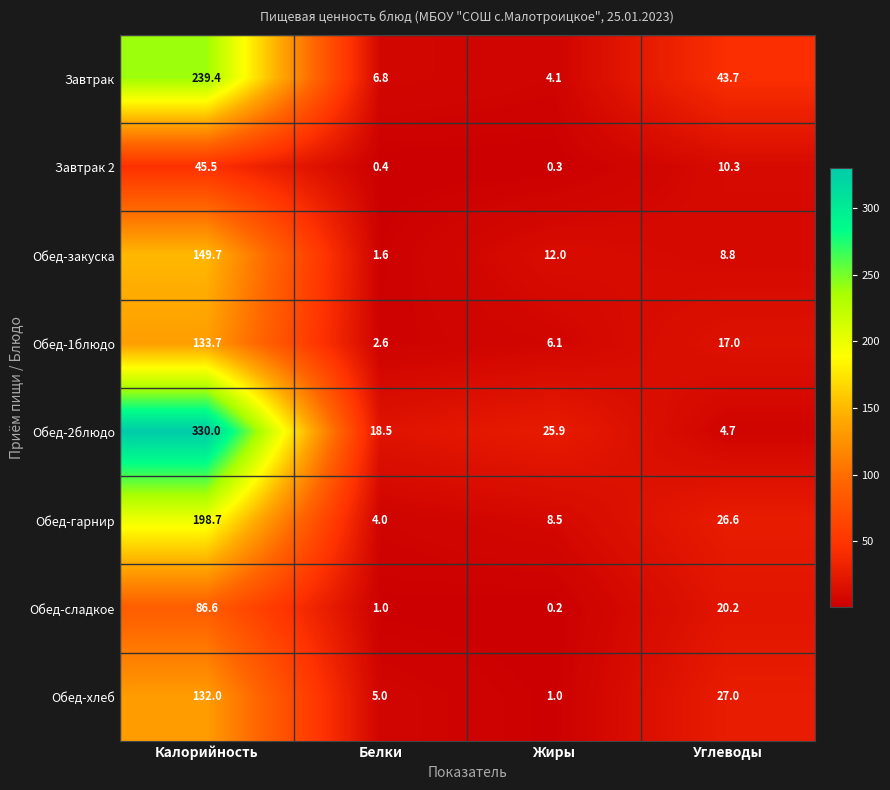

Rank the series at Жиры from highest to lowest value.

Обед-2блюдо, Обед-закуска, Обед-гарнир, Обед-1блюдо, Завтрак, Обед-хлеб, Завтрак 2, Обед-сладкое